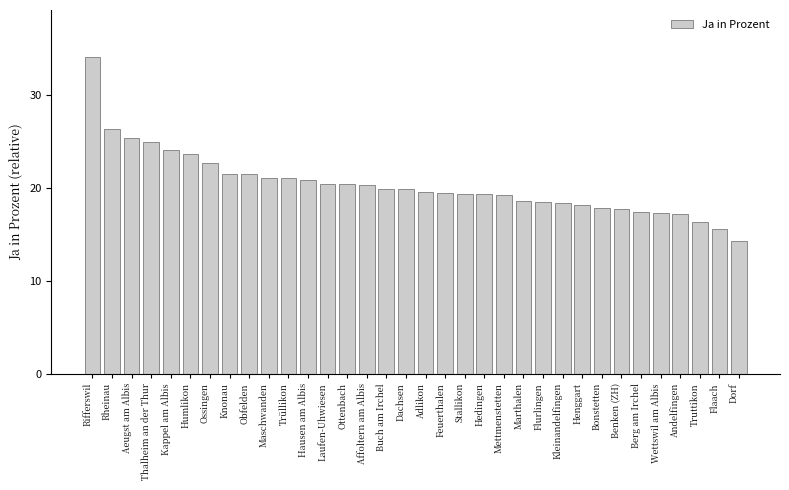

The value at Aeugst am Albis is 25.4. True or false?

True